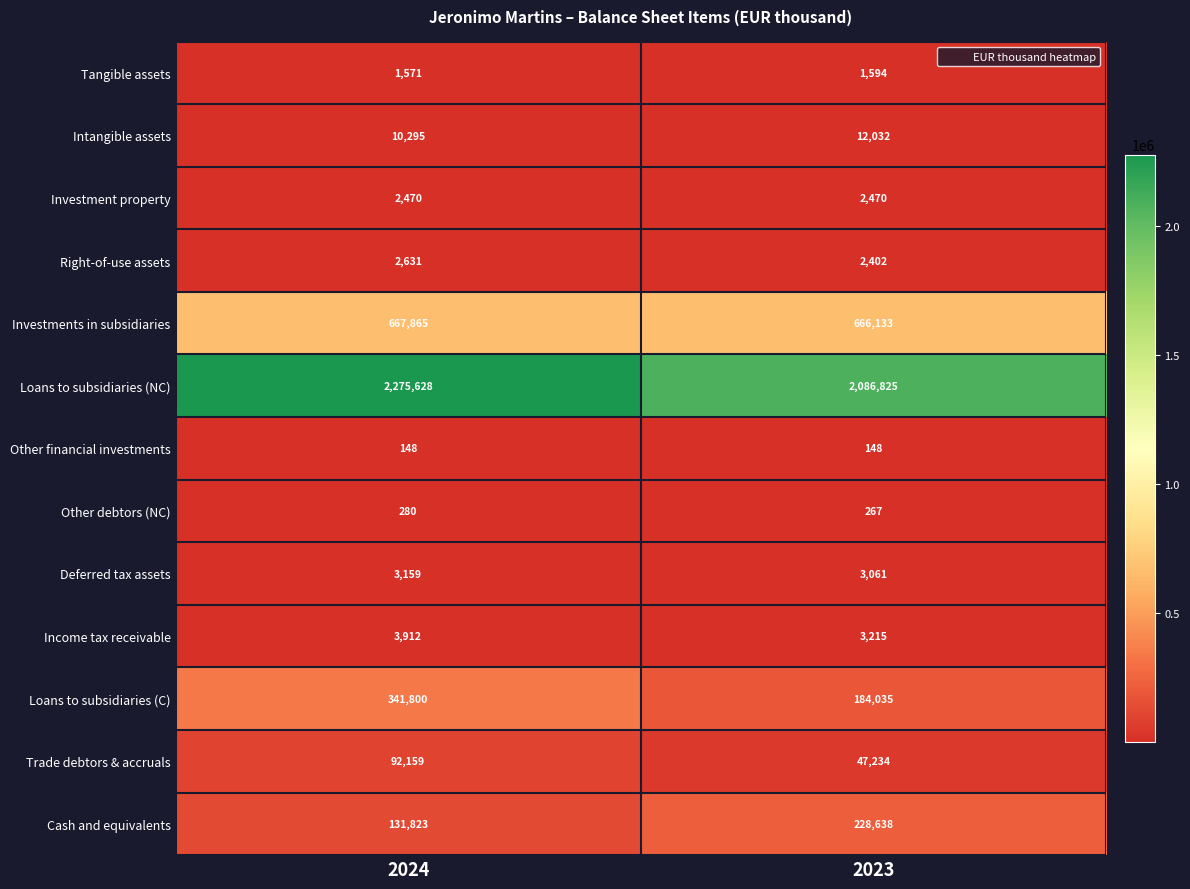

What is the minimum value shown in the chart?

148